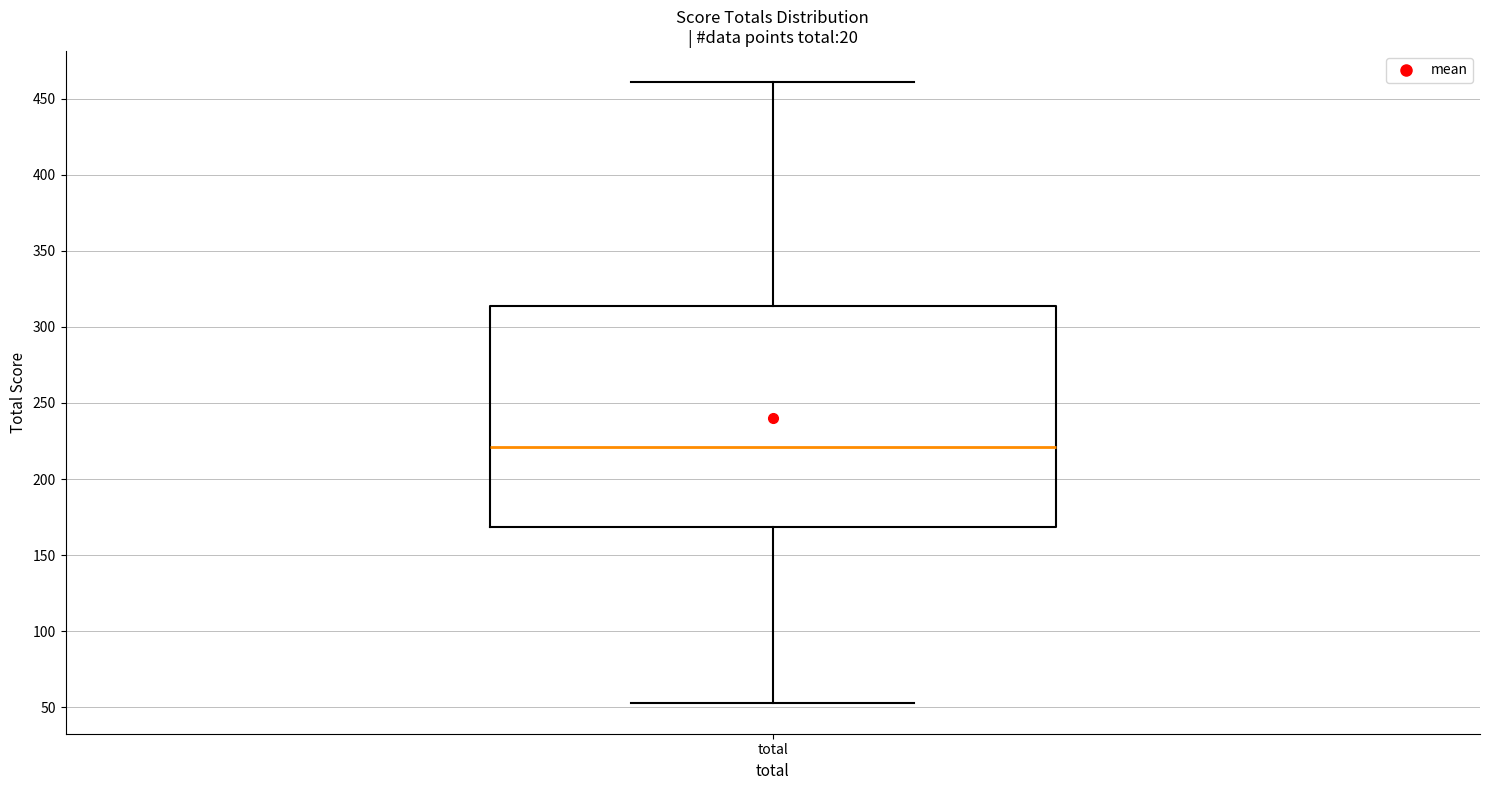

Where is the upper edge of the box for total on the y-axis? The values are not printed on the chart, so give them approximately, as read against the axis.

315